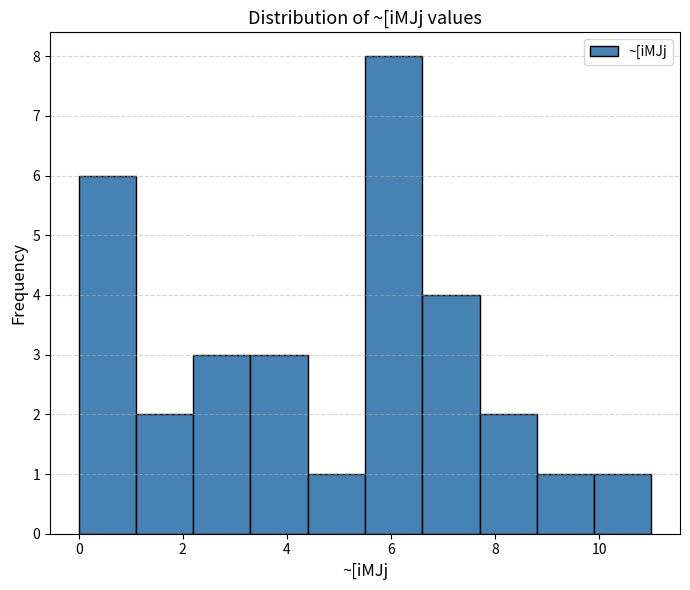

Reading left to right, transcribe this chart: for each bar, give the range it covers on the x-axis and its height. Neither the bar edges nor the heights are printed on the chart, so give them approximately, as read against the axes.

0.0 to 1.1: 6
1.1 to 2.2: 2
2.2 to 3.3: 3
3.3 to 4.4: 3
4.4 to 5.5: 1
5.5 to 6.6: 8
6.6 to 7.7: 4
7.7 to 8.8: 2
8.8 to 9.9: 1
9.9 to 11.0: 1